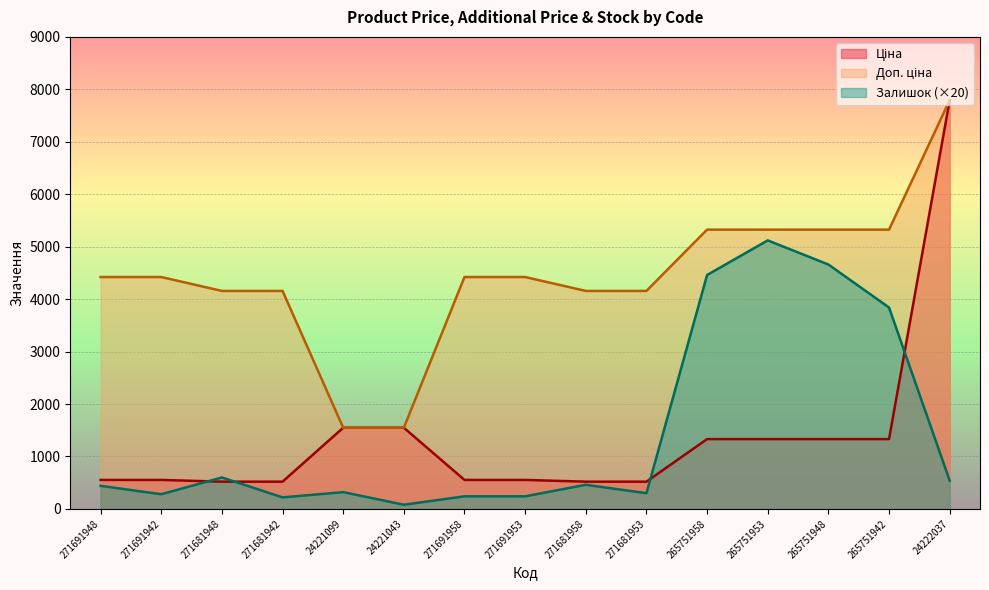

Reading left to right, extract all data points from this chart.

Ціна: 271691948=552.7	271691942=552.7	271681948=519.5	271681942=519.5	24221099=1547.7	24221043=1547.7	271691958=552.7	271691953=552.7	271681958=519.5	271681953=519.5	265751958=1331.2	265751953=1331.2	265751948=1331.2	265751942=1331.2	24222037=7792.9
Доп. ціна: 271691948=4421.4	271691942=4421.4	271681948=4156.3	271681942=4156.3	24221099=1548.0	24221043=1548.0	271691958=4421.4	271691953=4421.4	271681958=4156.3	271681953=4156.3	265751958=5324.9	265751953=5324.9	265751948=5324.9	265751942=5324.9	24222037=7792.9
Залишок: 271691948=440.0	271691942=280.0	271681948=600.0	271681942=220.0	24221099=320.0	24221043=80.0	271691958=240.0	271691953=240.0	271681958=460.0	271681953=300.0	265751958=4460.0	265751953=5120.0	265751948=4660.0	265751942=3840.0	24222037=540.0